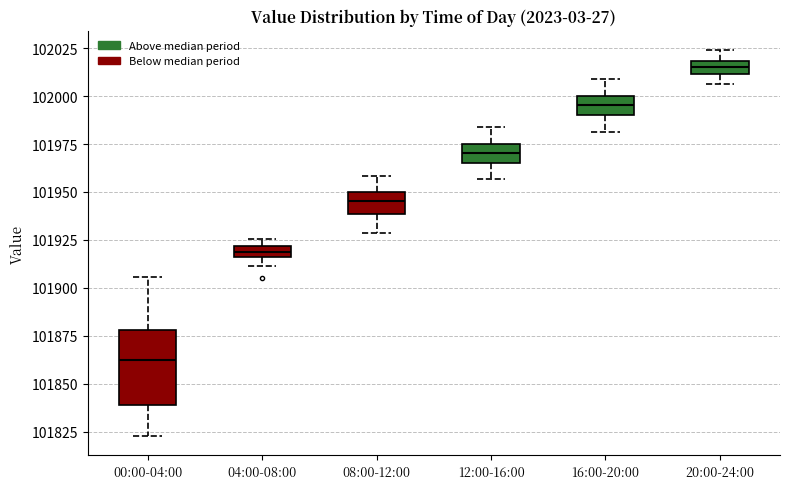

Which box is the tallest, from its lower edge to its upper edge?

00:00-04:00